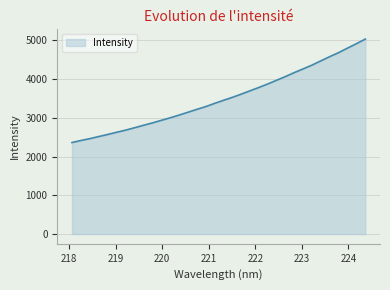

What is the minimum value shown in the chart?

2362.4